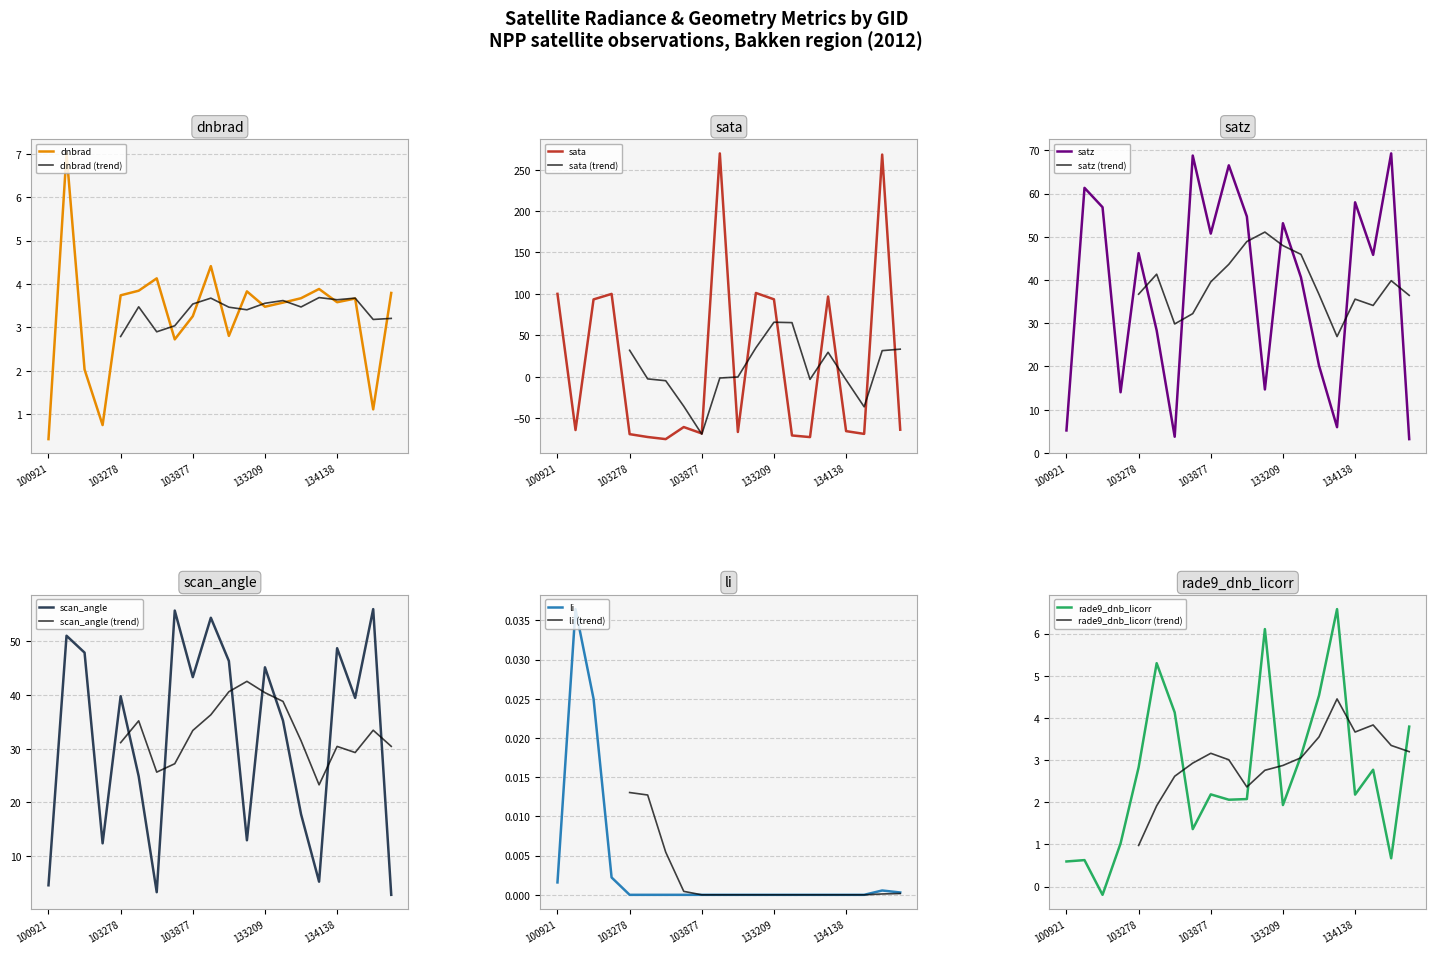

Which series has the widest spread of values?

sata